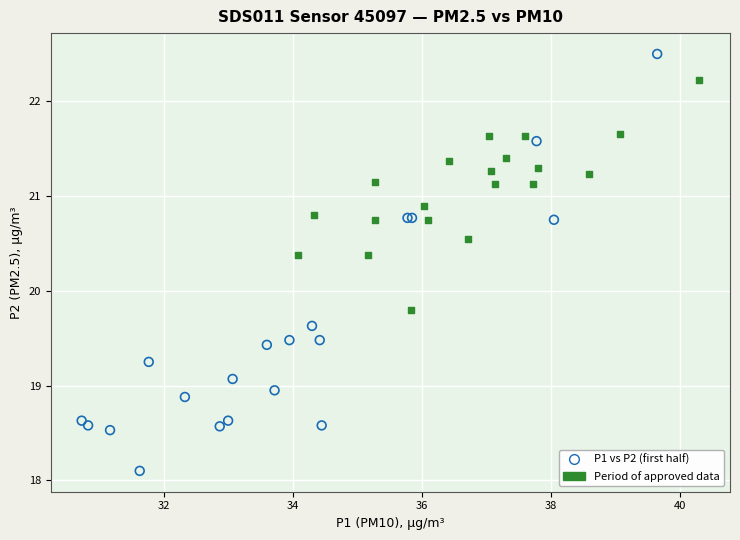

Which series contains the lowest Y value?

P1 vs P2 (first half)